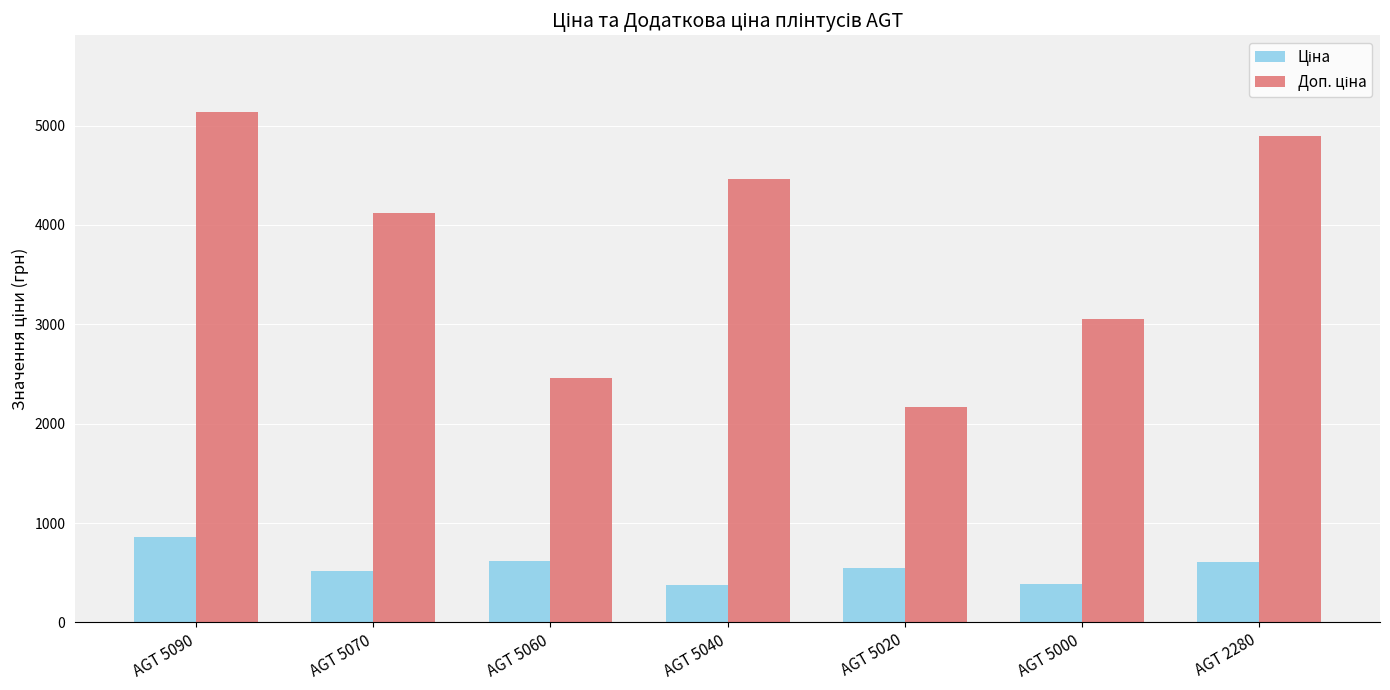

What is the total value across all series at AGT 2280?

5504.2